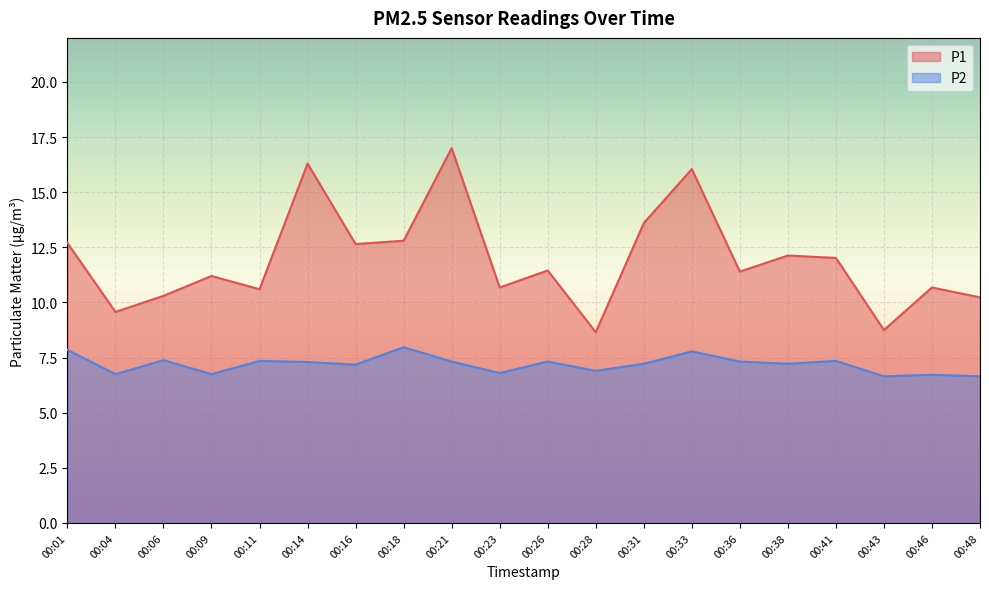

At which category does P1 reach its first local valley?

00:04